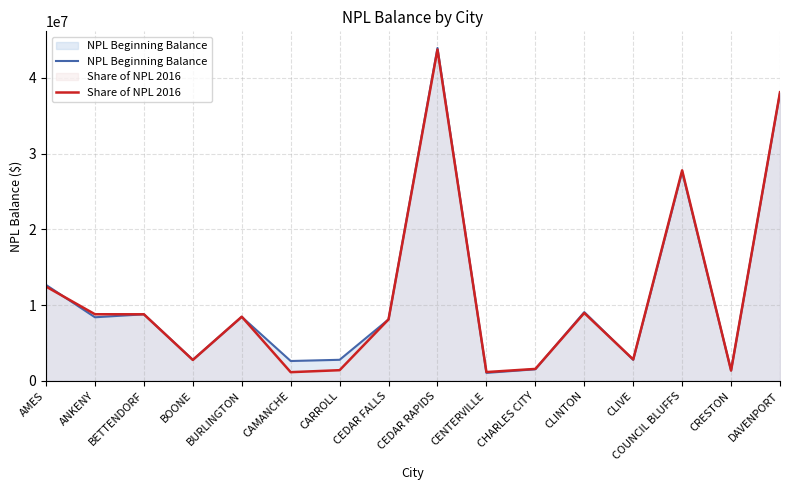

True or false: Share of NPL 2016 and NPL Beginning Balance intersect in this chart.

True